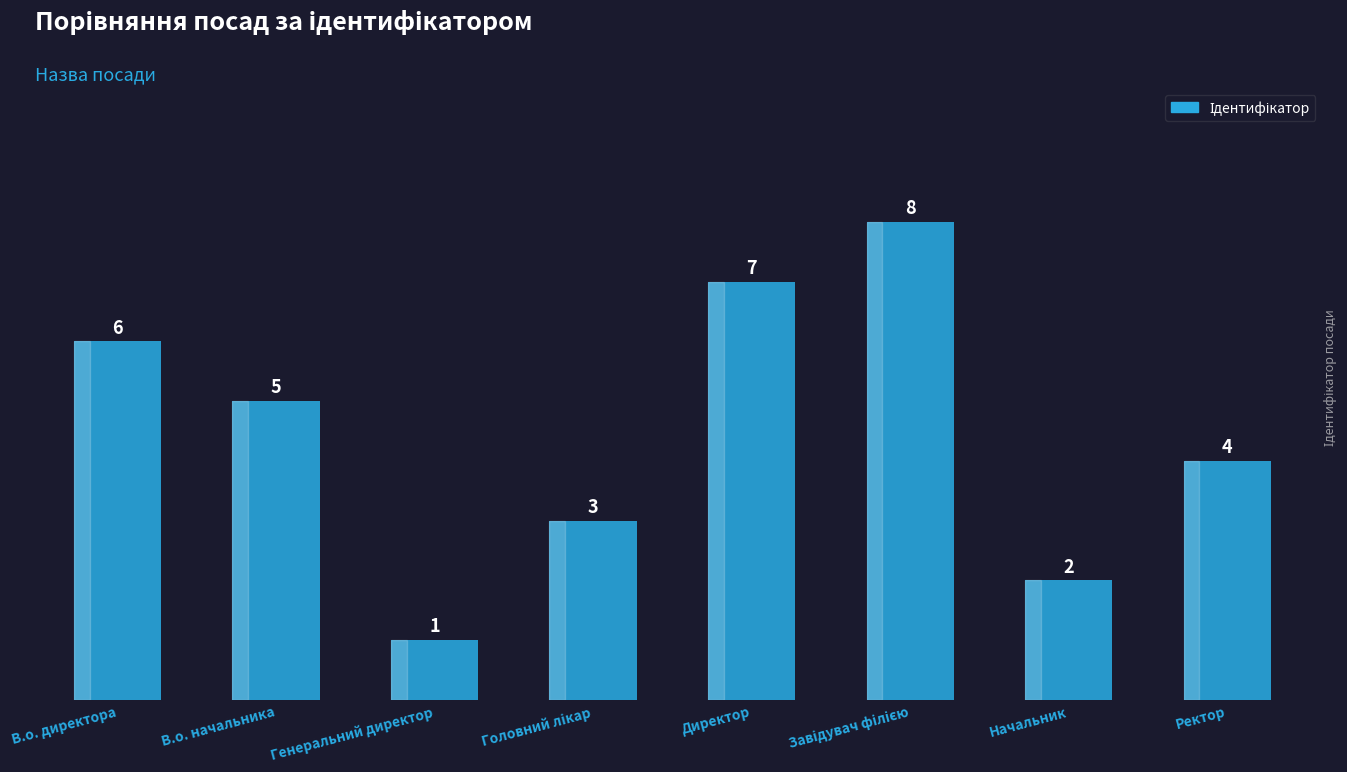

What is the value of the 1st bar from the left?

6